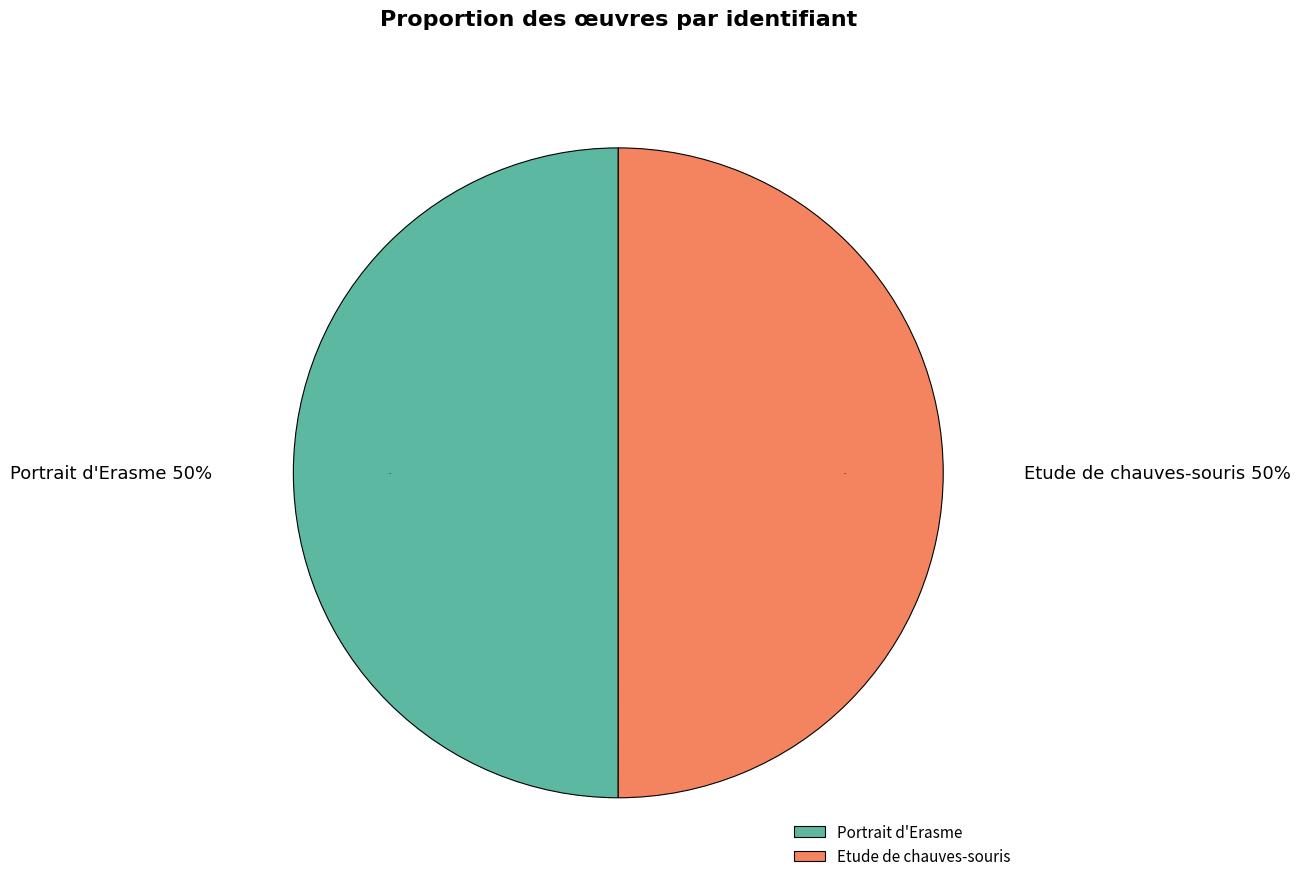

Is it true that Etude de chauves-souris is 57% of the pie?

False